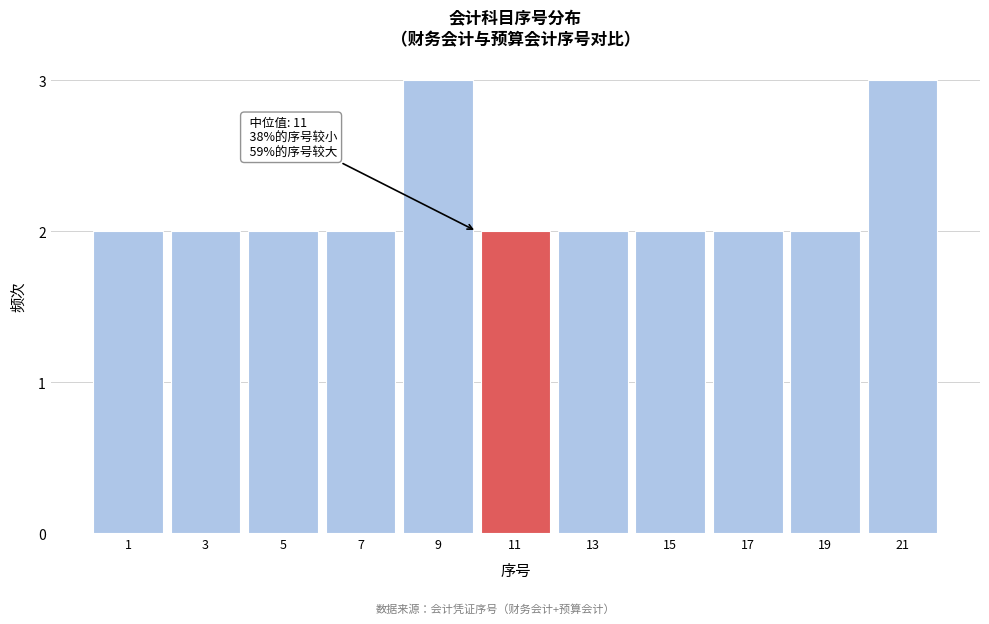

Reading left to right, extract all data points from this chart.

1=2	3=2	5=2	7=2	9=3	11=2	13=2	15=2	17=2	19=2	21=3